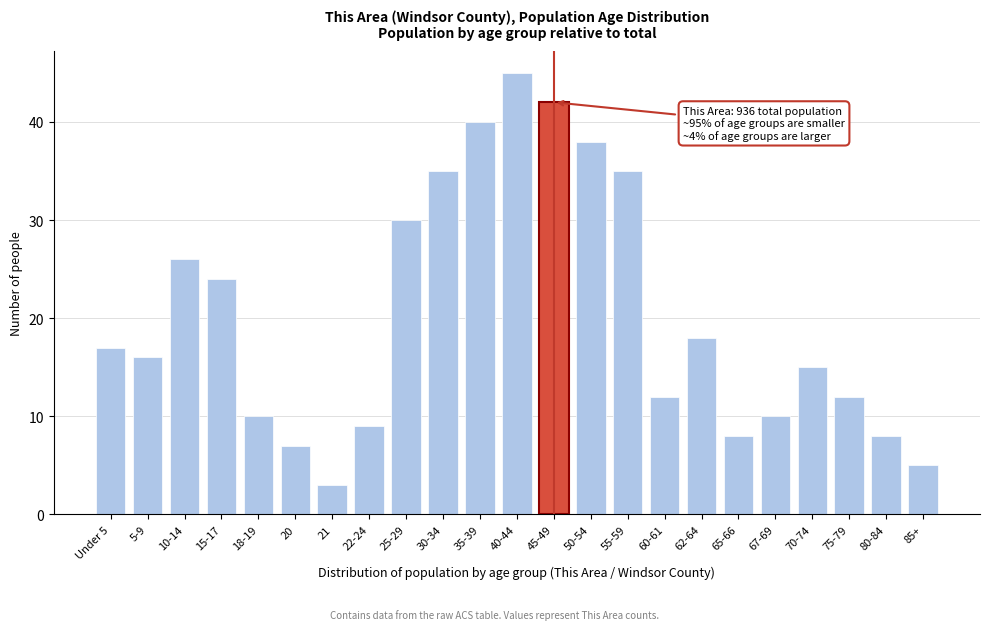

Reading left to right, transcribe all the data shown in this chart.

17	16	26	24	10	7	3	9	30	35	40	45	42	38	35	12	18	8	10	15	12	8	5